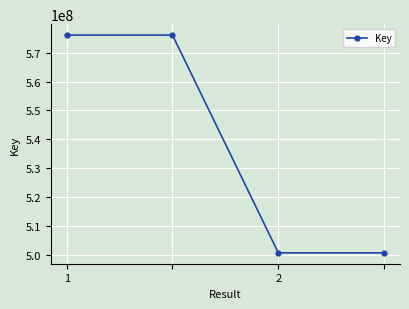

How many series are shown in this chart?

1